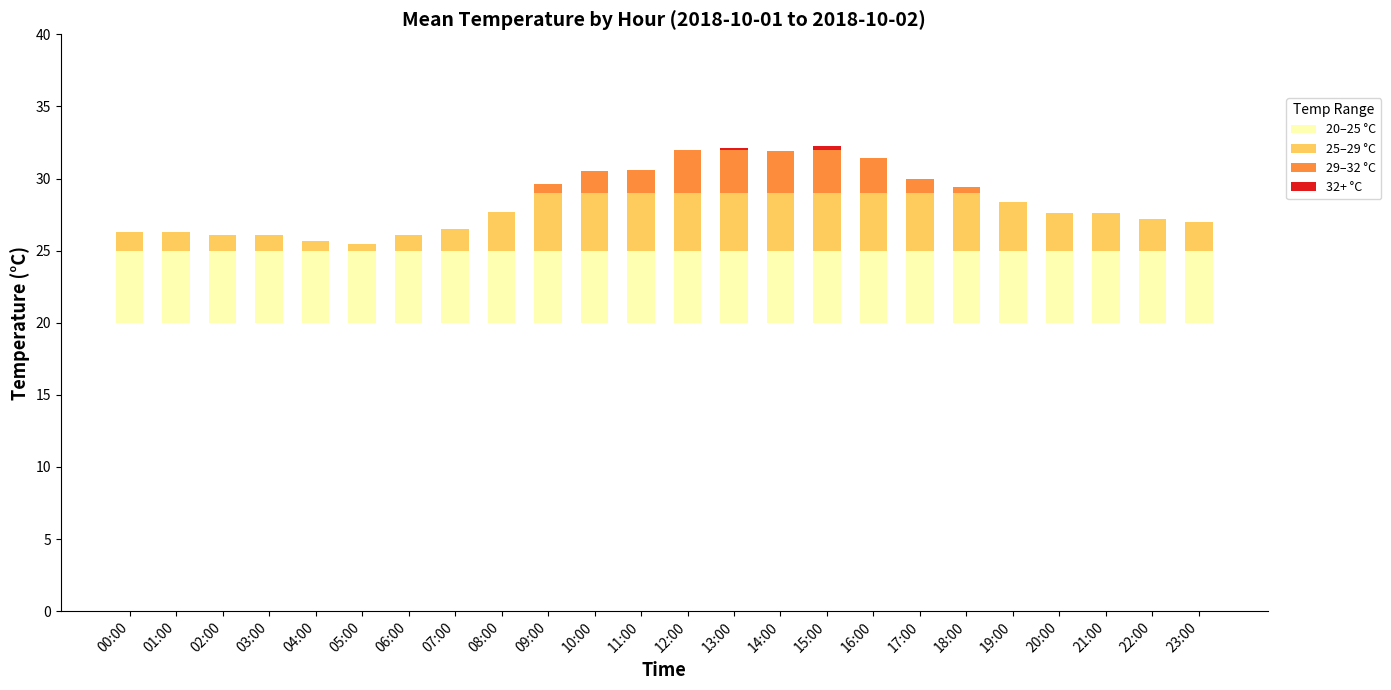

The value of 29–32 °C at 11:00 is 0.6. True or false?

False